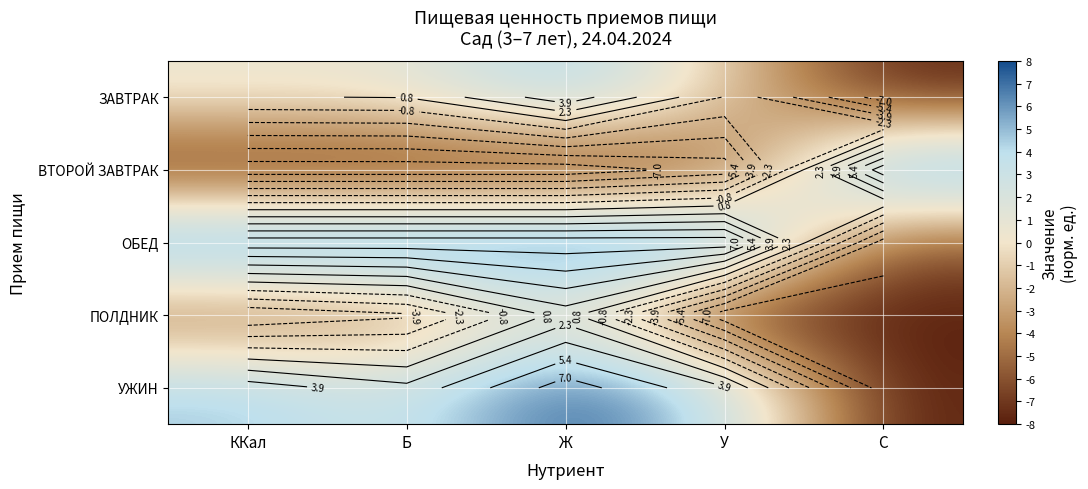

Is it true that ПОЛДНИК equals -10.7 at C?

False